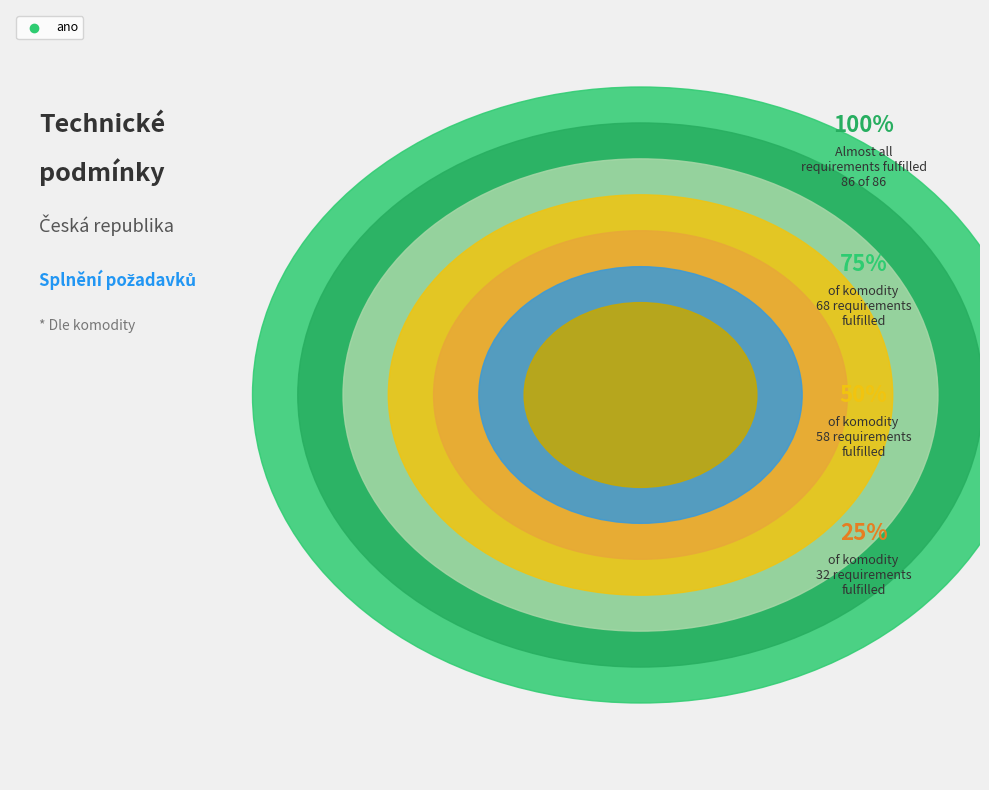

To the nearest percent, what is the average slice percentage?

14%